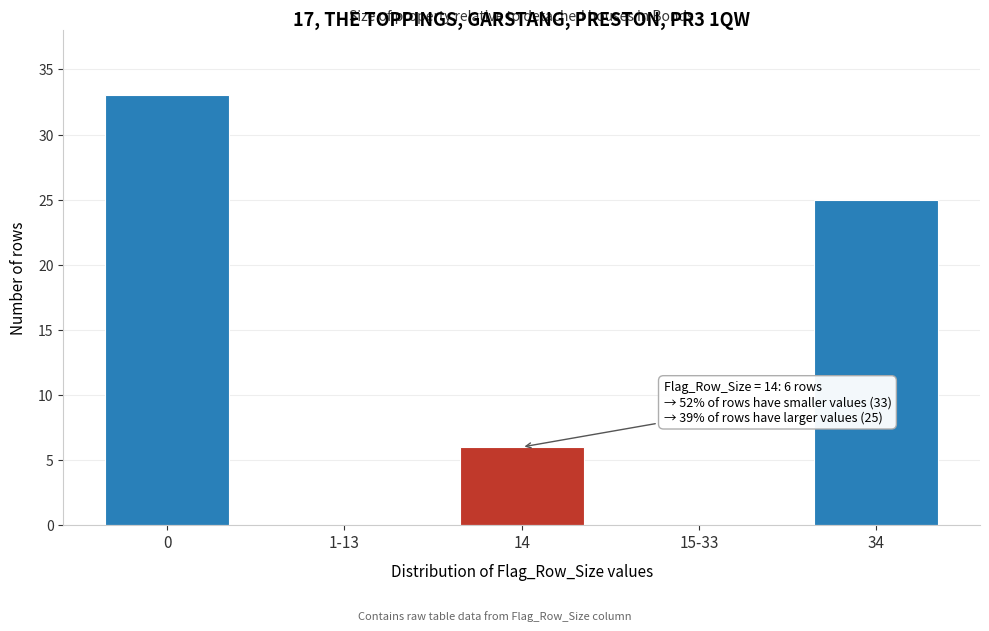

Reading right to left, what are all the values shown in this chart?

34=25	15-33=0	14=6	1-13=0	0=33